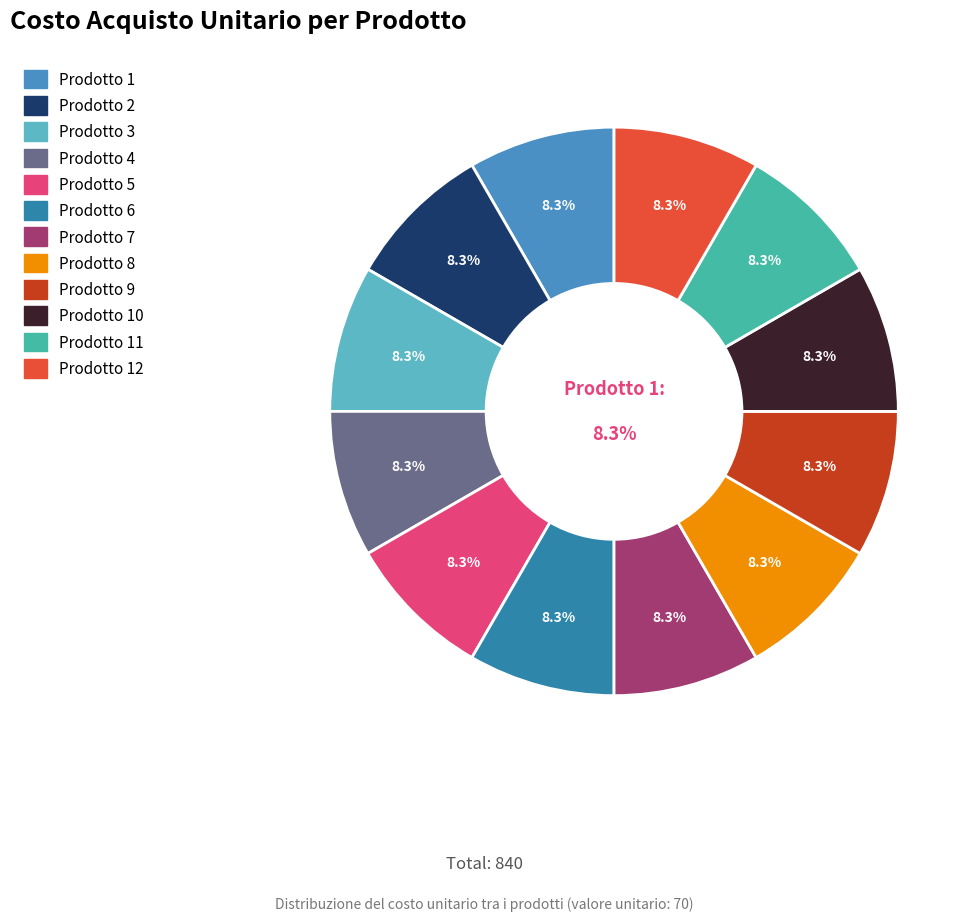

Combined, what portion of the pie is Prodotto 7 and Prodotto 8?

16.7%